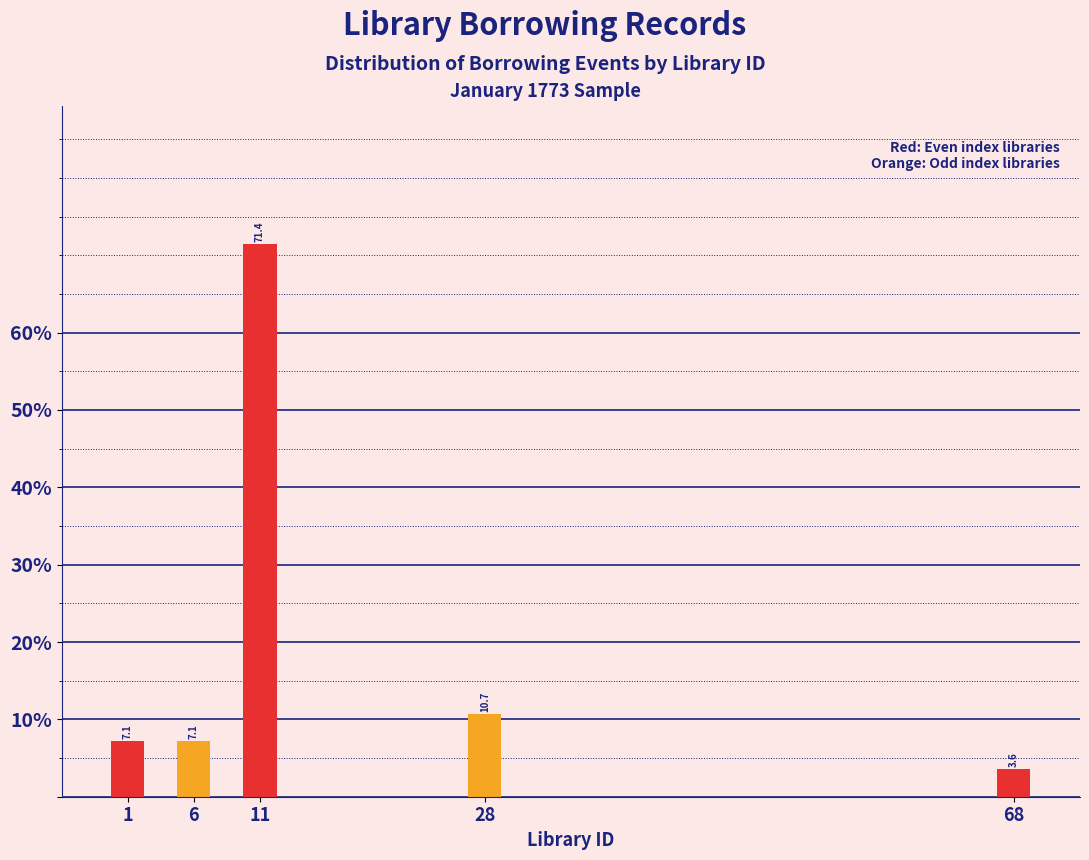

Reading left to right, transcribe all the data shown in this chart.

1=7.1	6=7.1	11=71.4	28=10.7	68=3.6